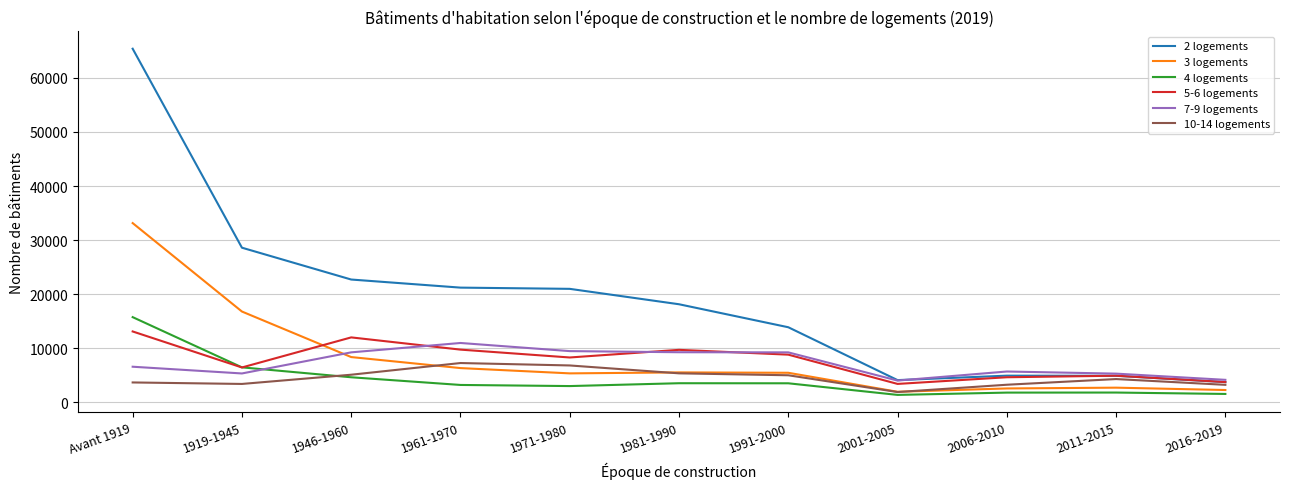

What are all the series names shown in the legend?

2 logements, 3 logements, 4 logements, 5-6 logements, 7-9 logements, 10-14 logements